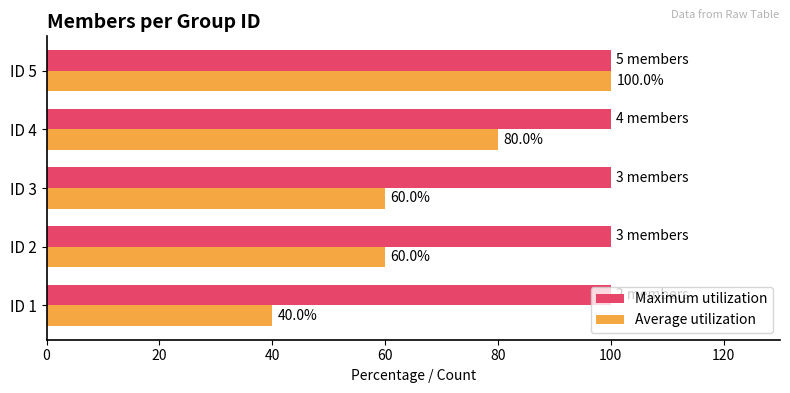

True or false: Maximum utilization has a value of 173 at ID 1.

False